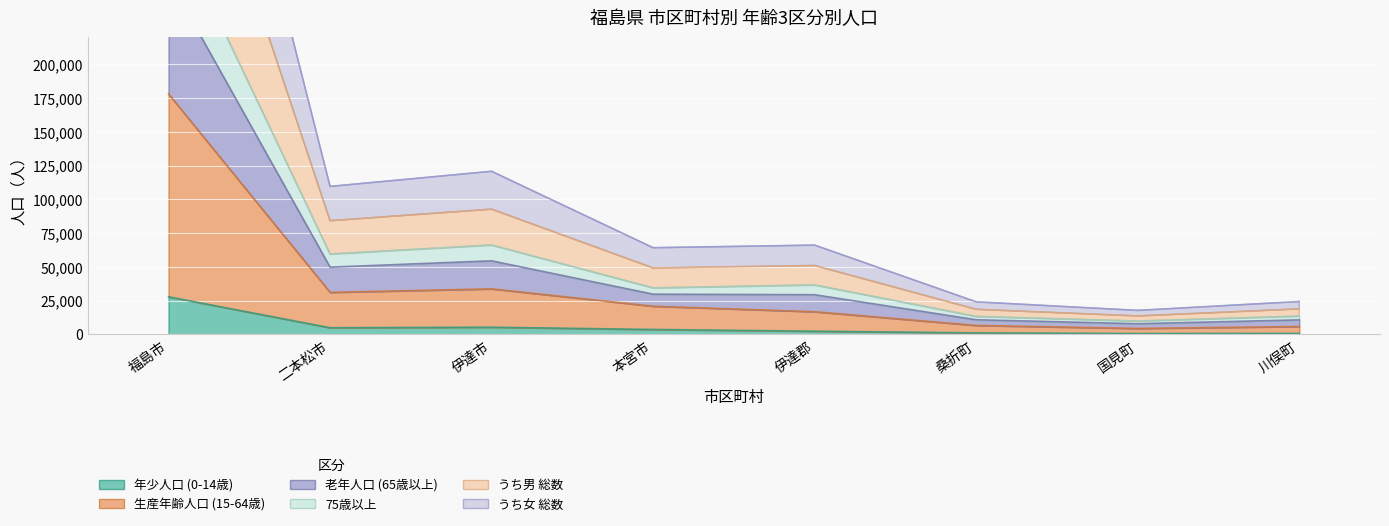

True or false: うち女 総数 and 75歳以上 intersect in this chart.

False